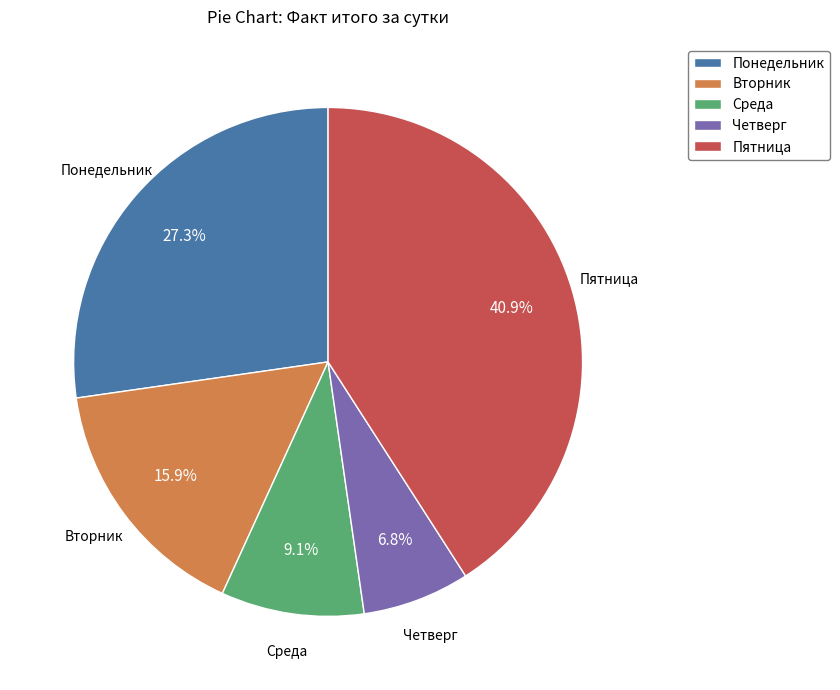

True or false: Среда accounts for 9% of the total.

True